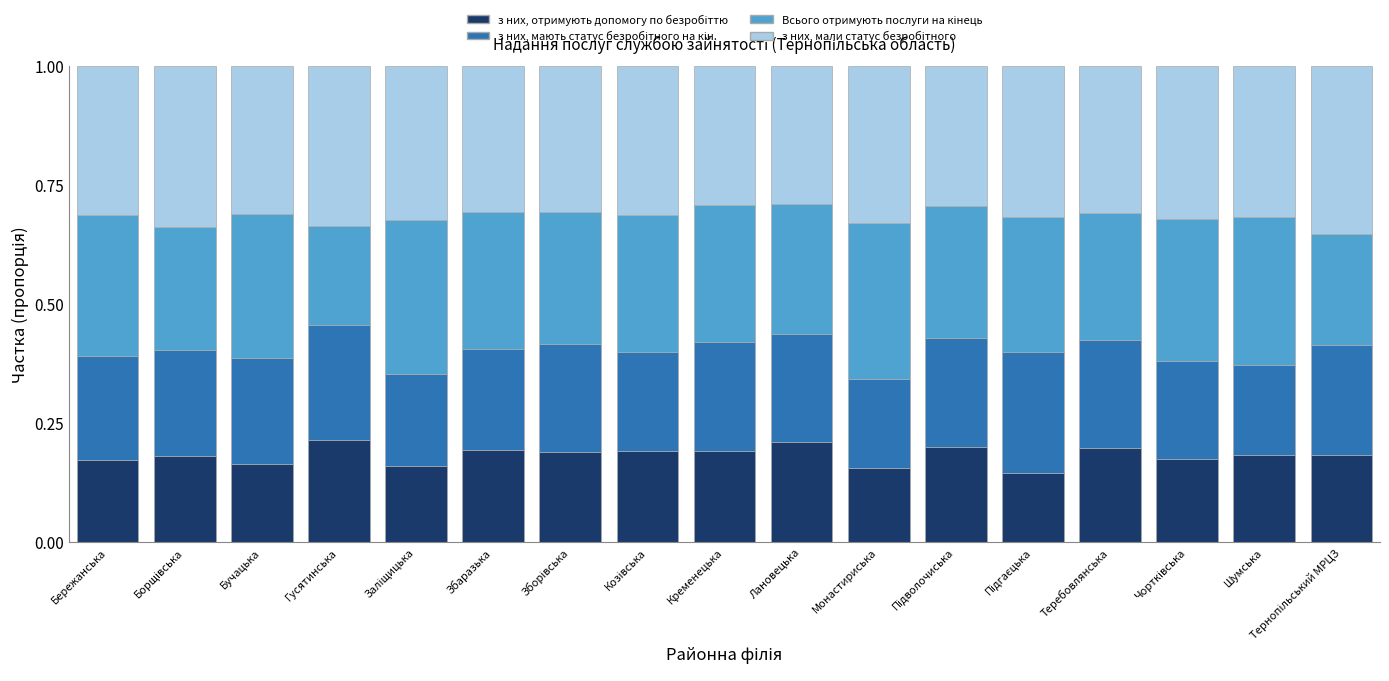

How many categories are shown in the chart?

17